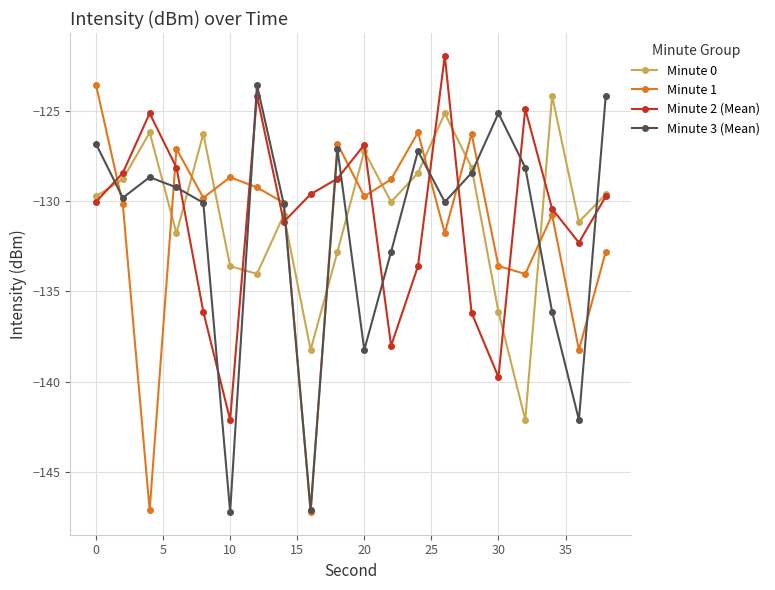

How many intersections are there between Minute 2 (Mean) and Minute 3 (Mean)?

12